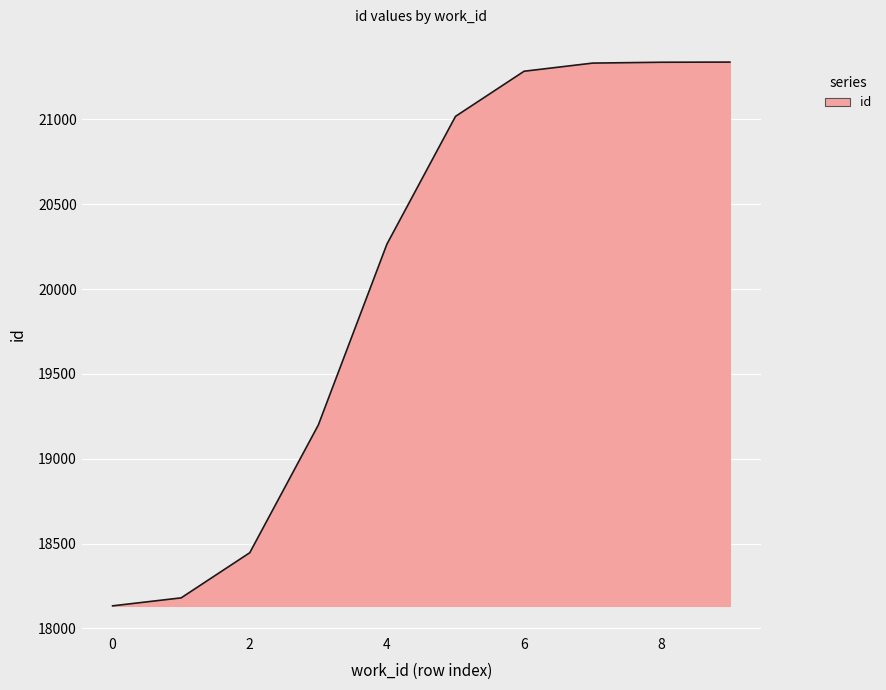

What is the difference between the maximum and minimum values?

3205